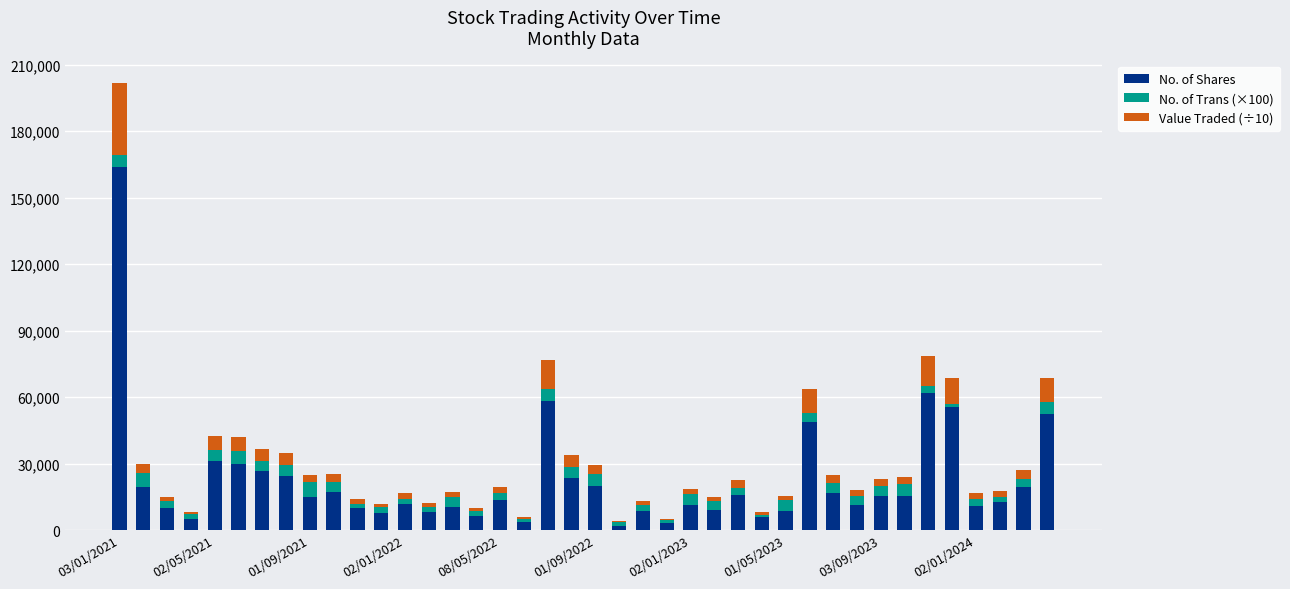

What is the sum of all No. of Shares values?

898958.0